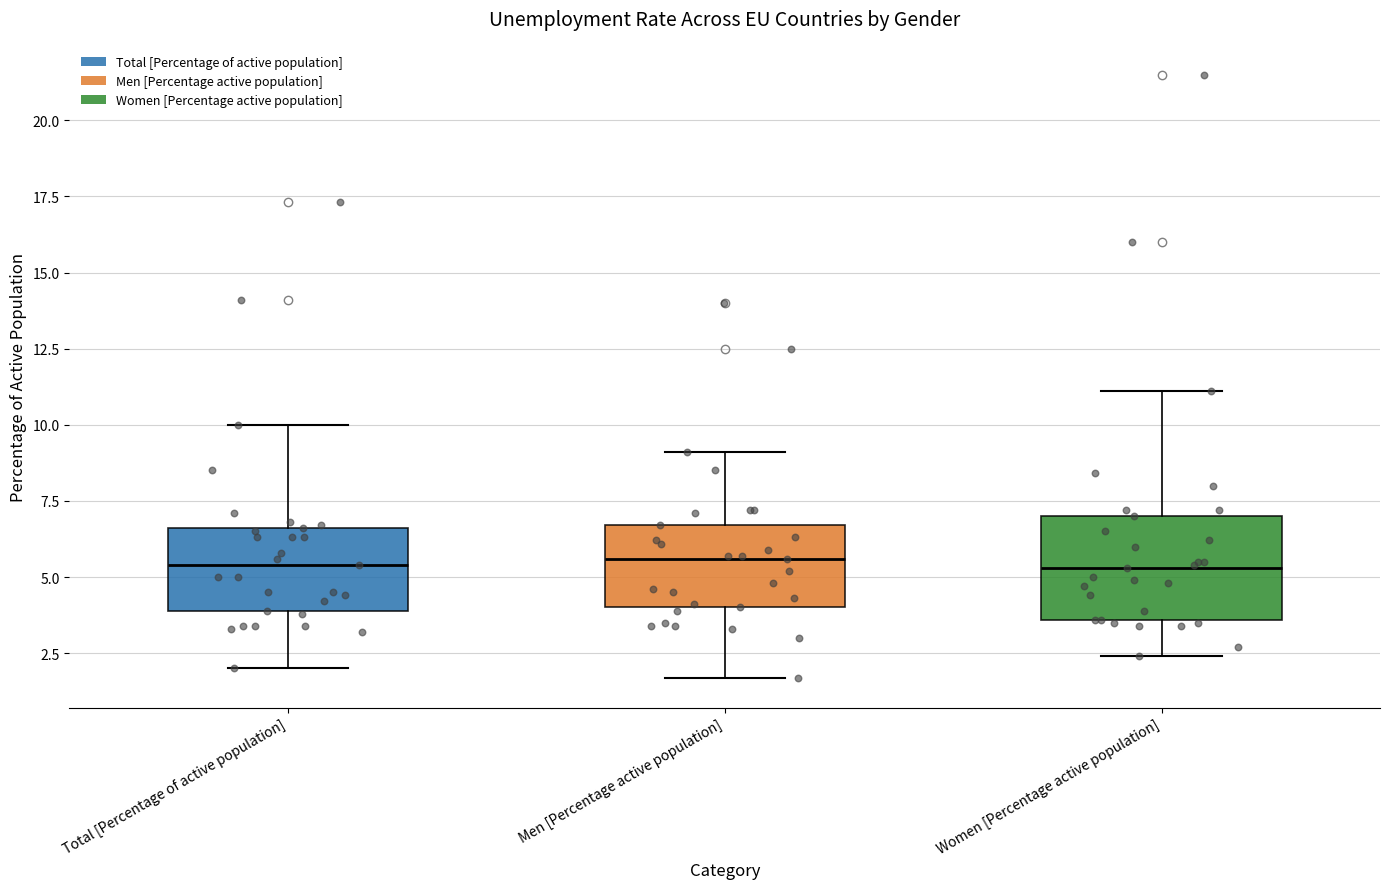

Where is the lower edge of the box for Total [Percentage of active population] on the y-axis? The values are not printed on the chart, so give them approximately, as read against the axis.

4.0